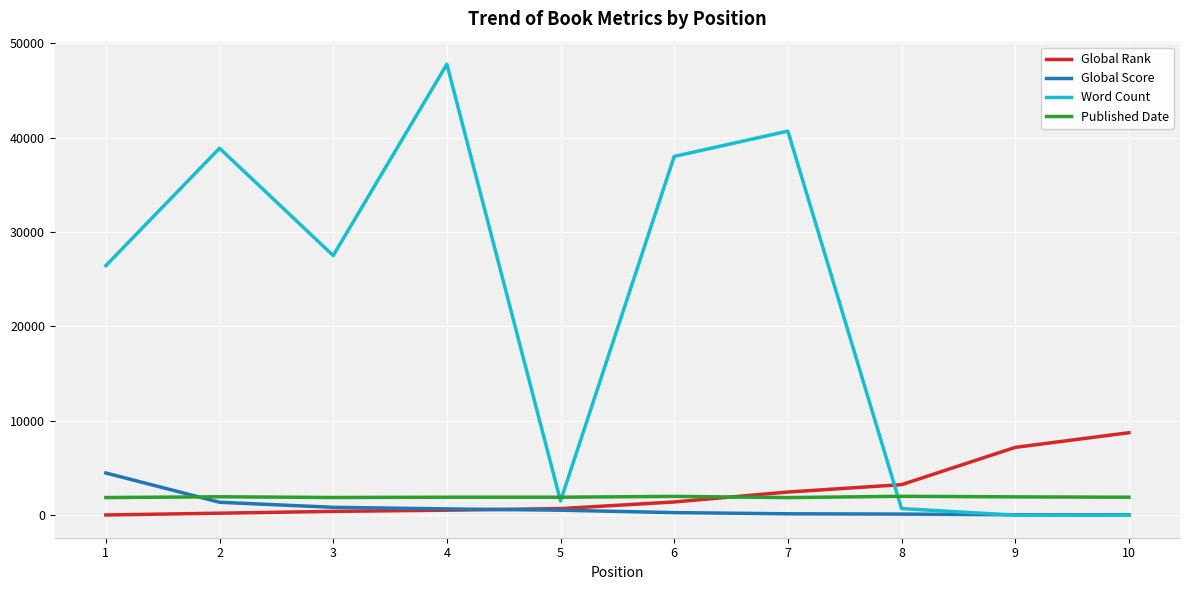

What is the total value across all series at 10?

10668